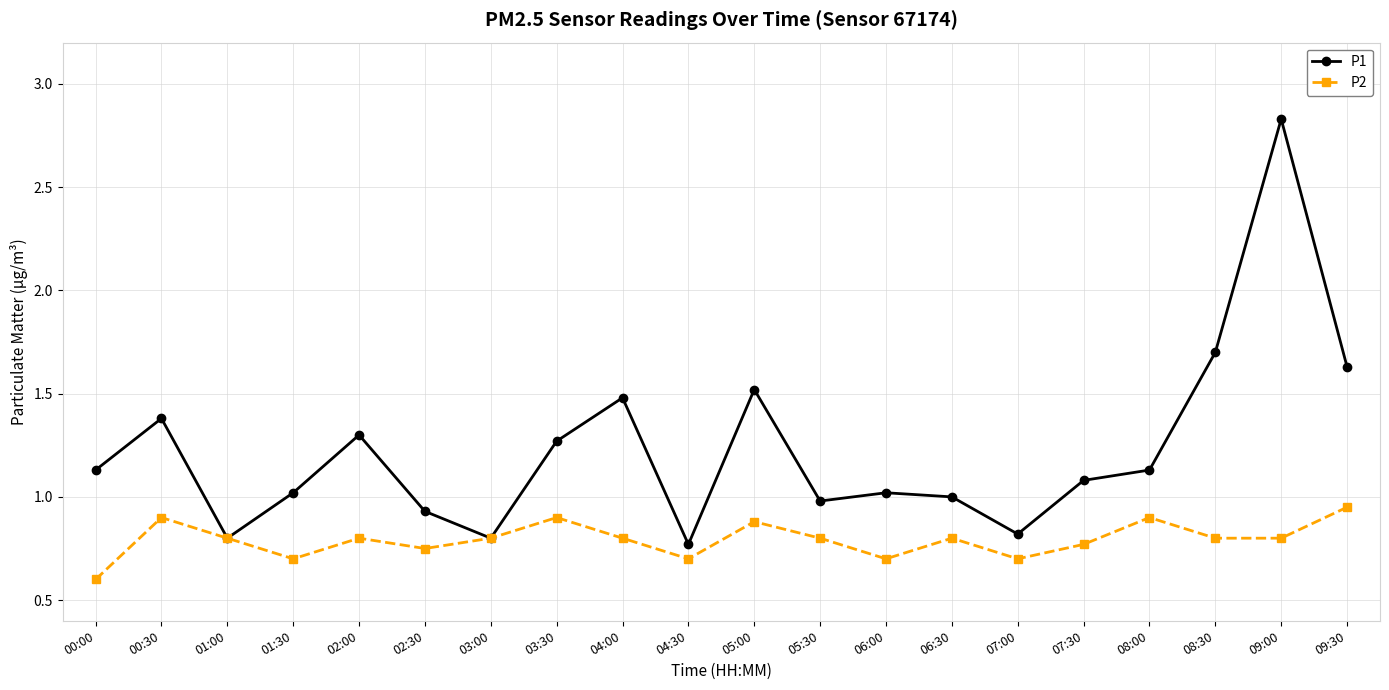

What position from the left is 09:30?

20